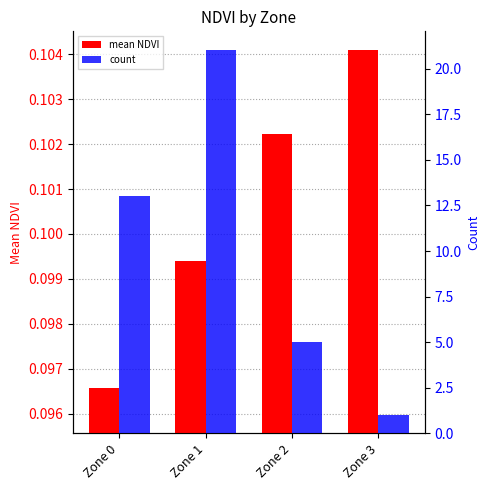

How many groups of bars are there?

4